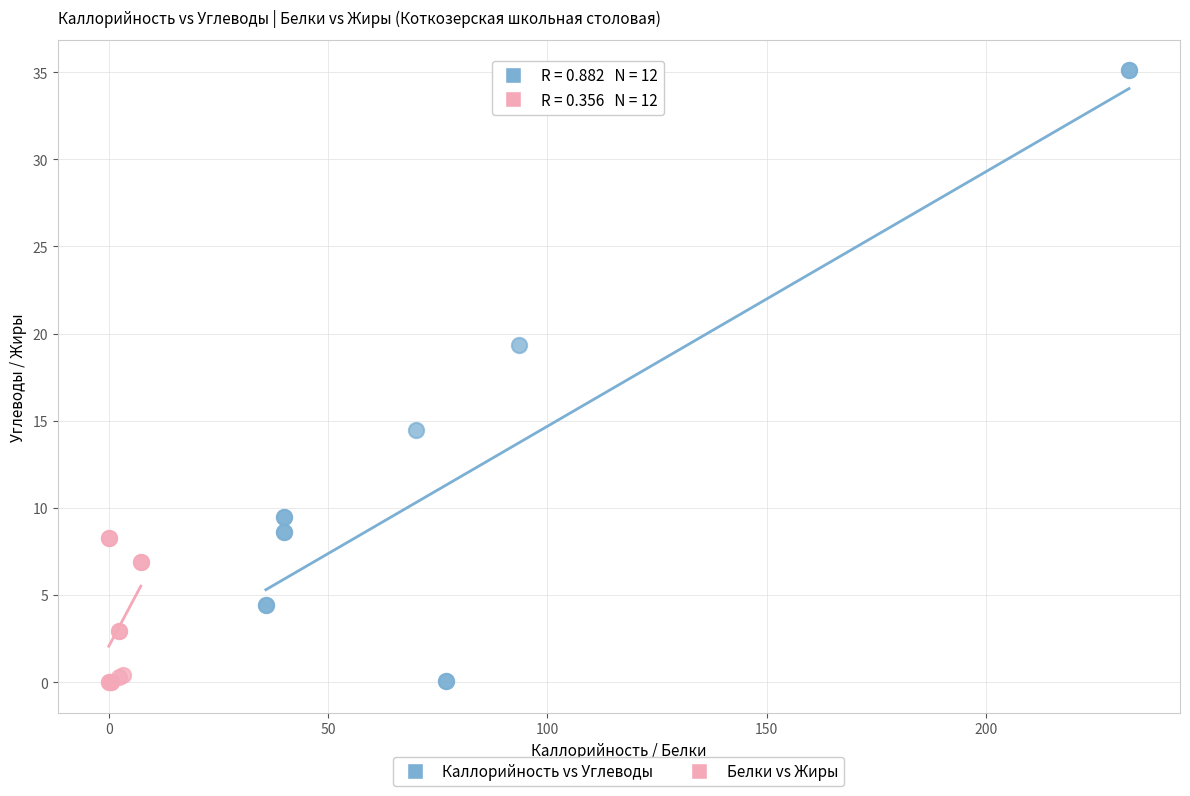

Which series has the largest Y range (max minus min)?

Каллорийность vs Углеводы